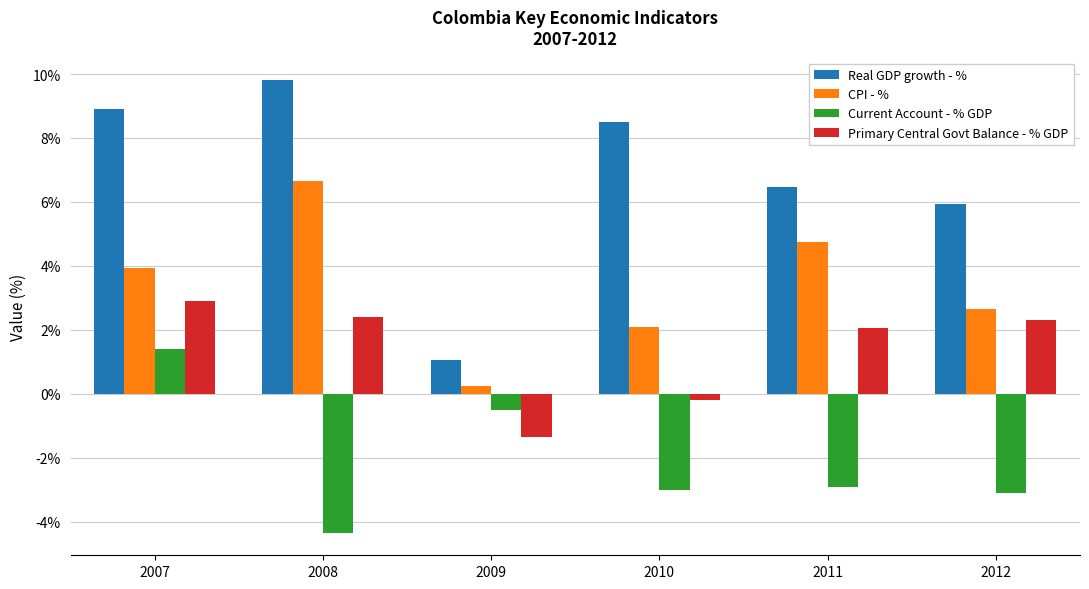

How many bars are there in each group?

4